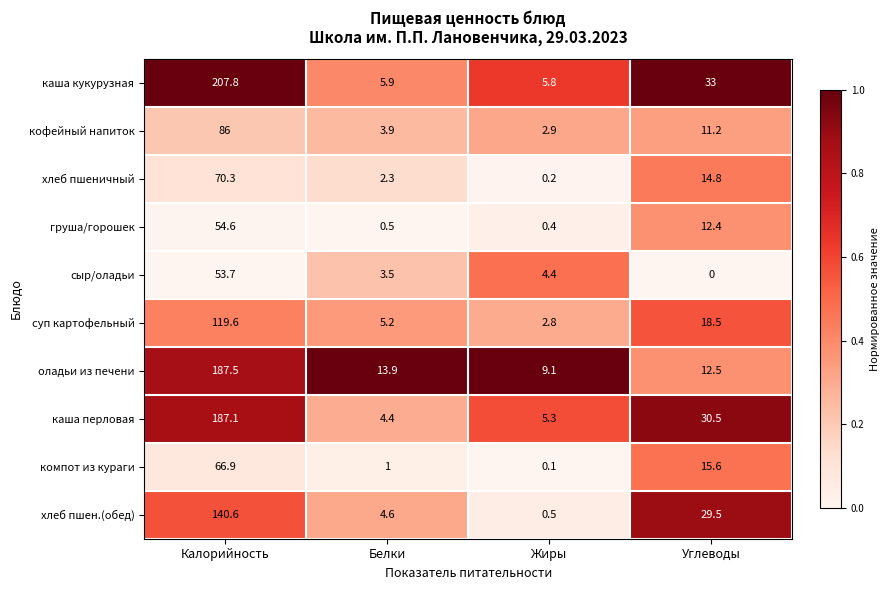

The хлеб пшен.(обед) series shows 4.6 at Белки. True or false?

True